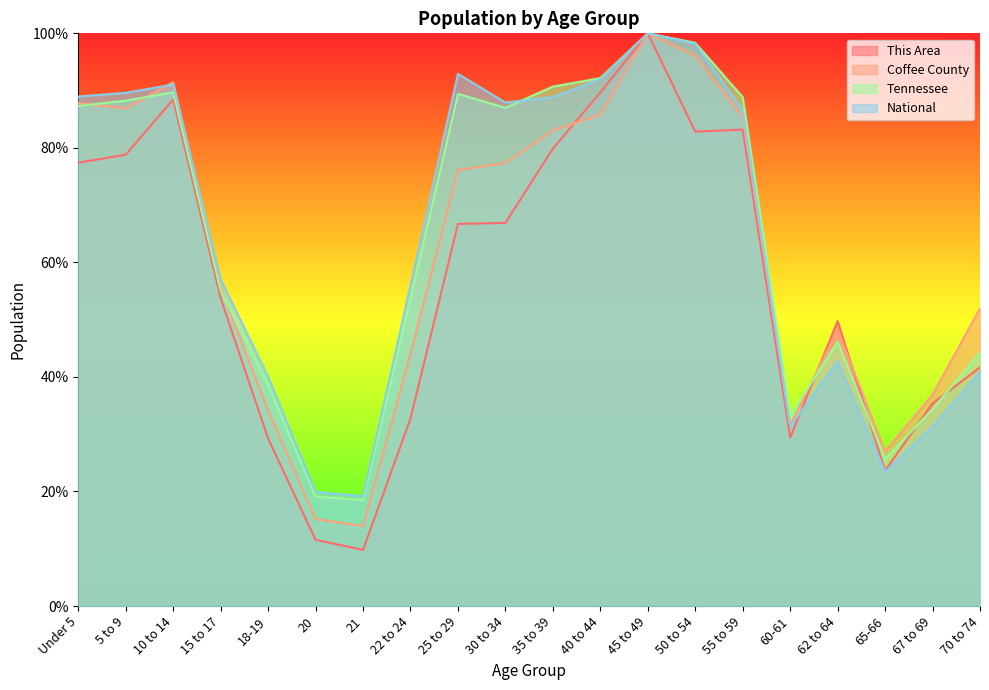

After their last crossing, which series has the higher values: Tennessee or Coffee County?

Coffee County